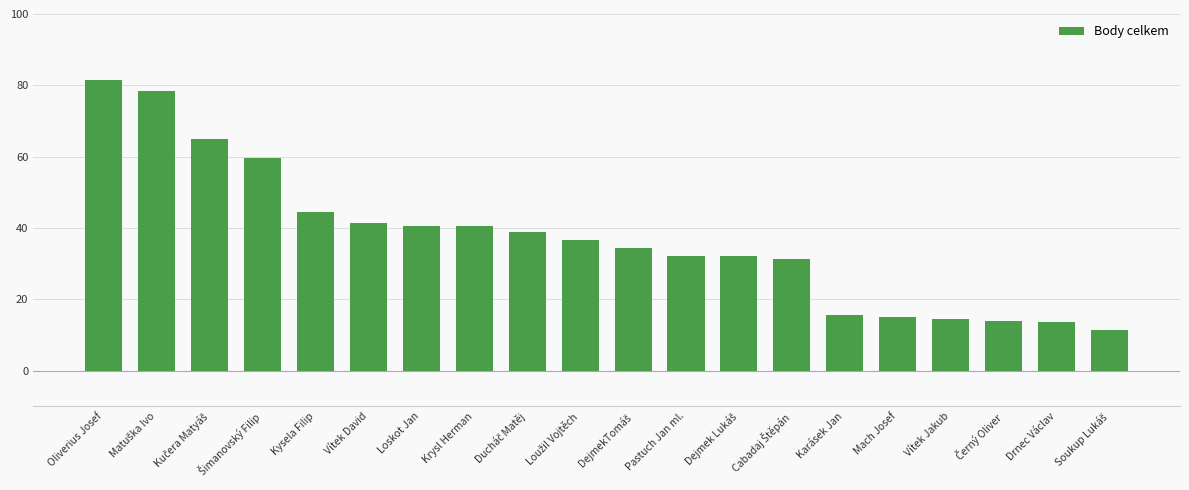

What is the value of the 2nd bar from the left?

78.5